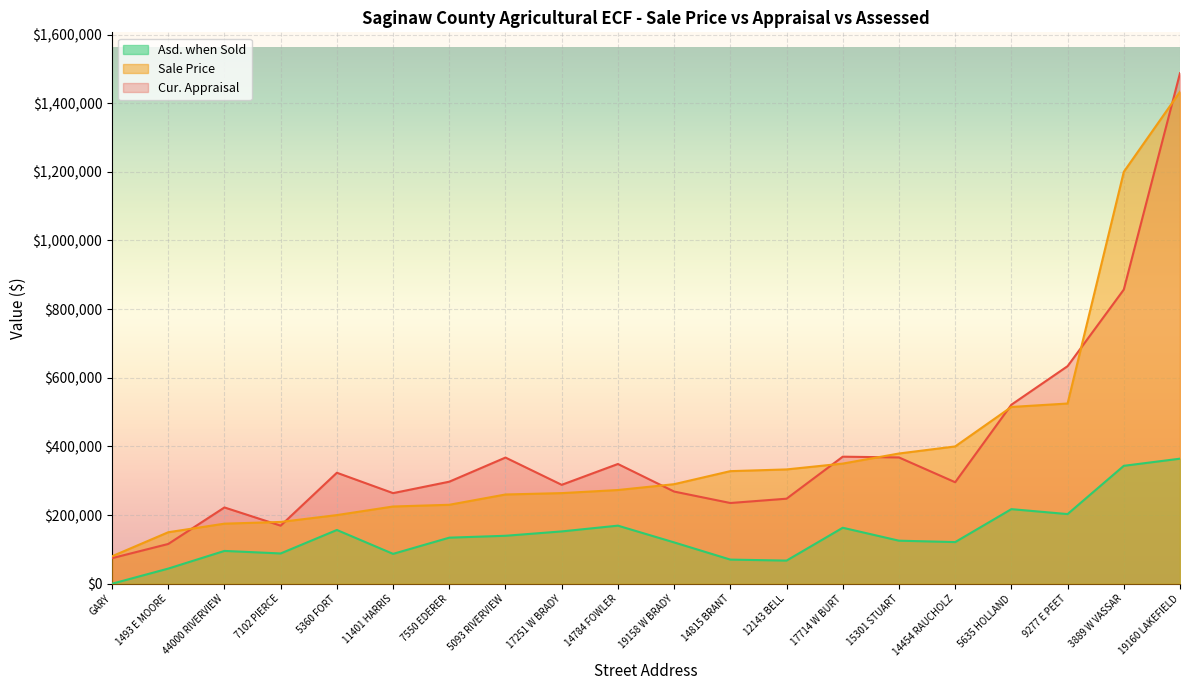

True or false: Asd. when Sold and Cur. Appraisal cross at least once.

False